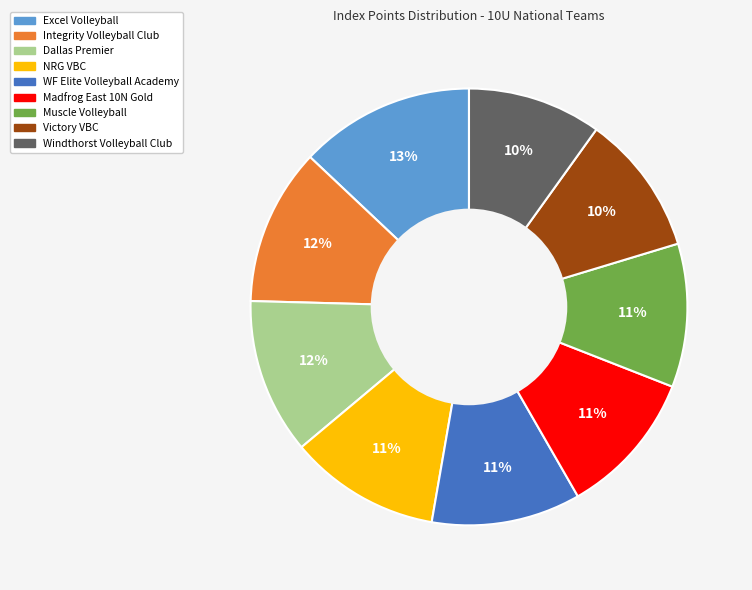

Do WF Elite Volleyball Academy and Muscle Volleyball together represent more than half of the pie?

No